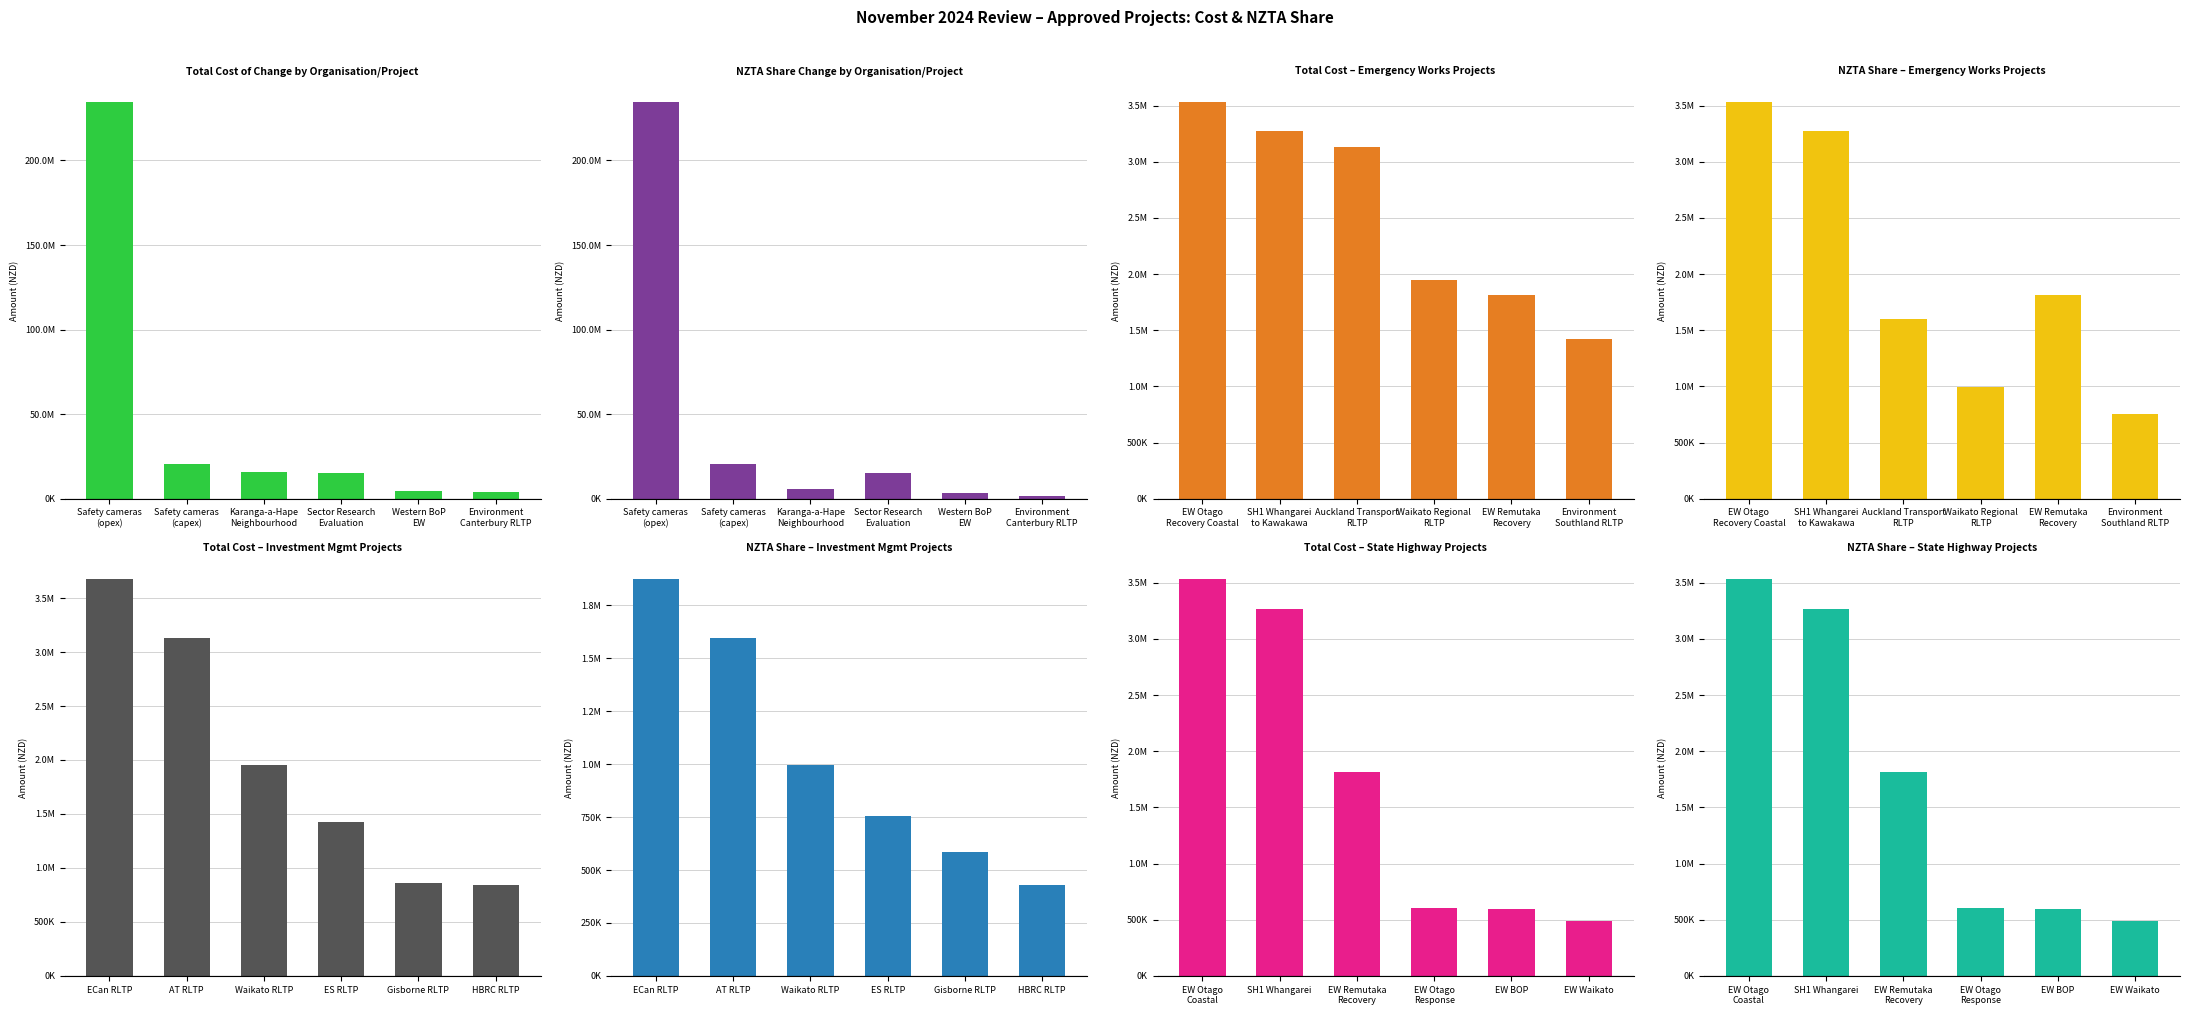

Rank the series by their average value, from lowest to highest.

NZTA share change, Total cost of change